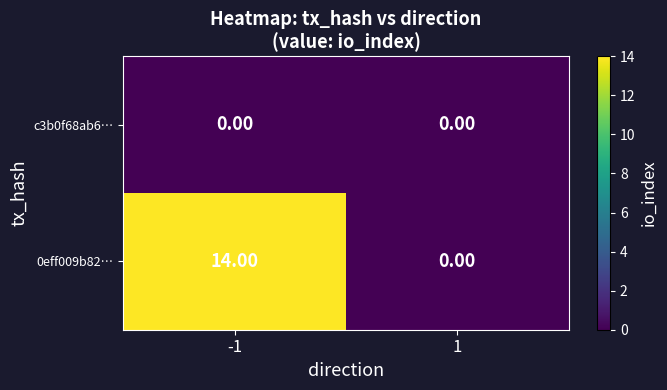

Which series has the largest total across all categories?

0eff009b82…